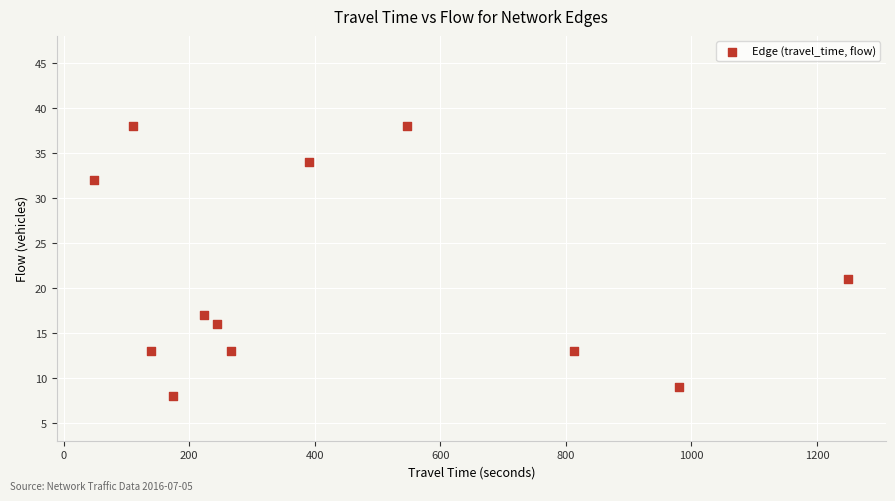

What is the average X value?

432